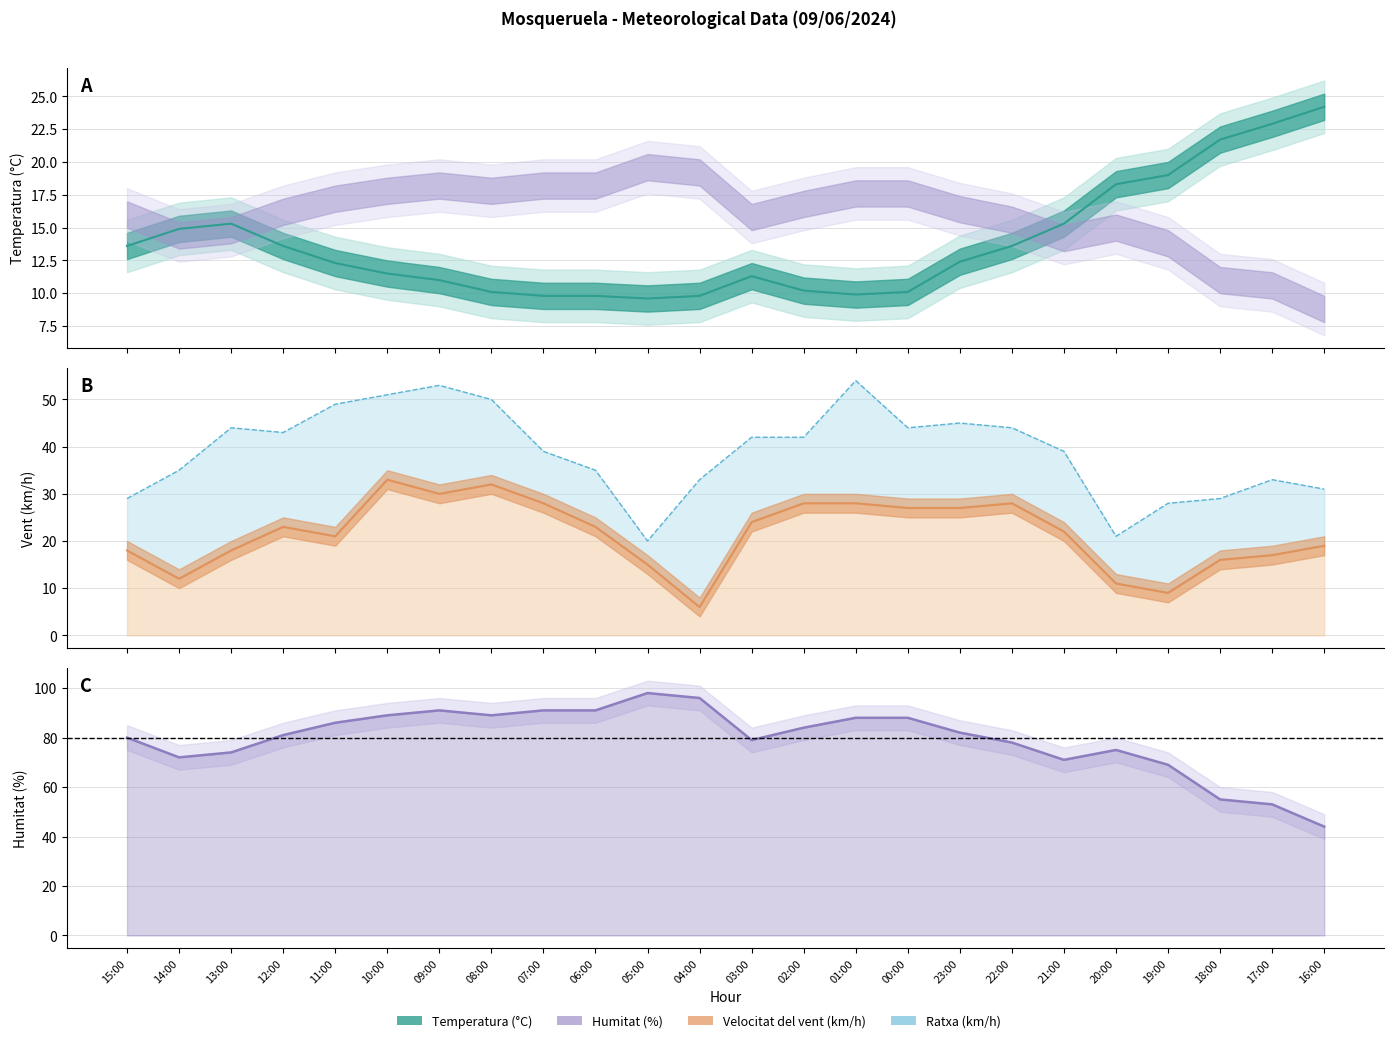

What is the average value of the Velocitat del vent (km/h) series?

21.5